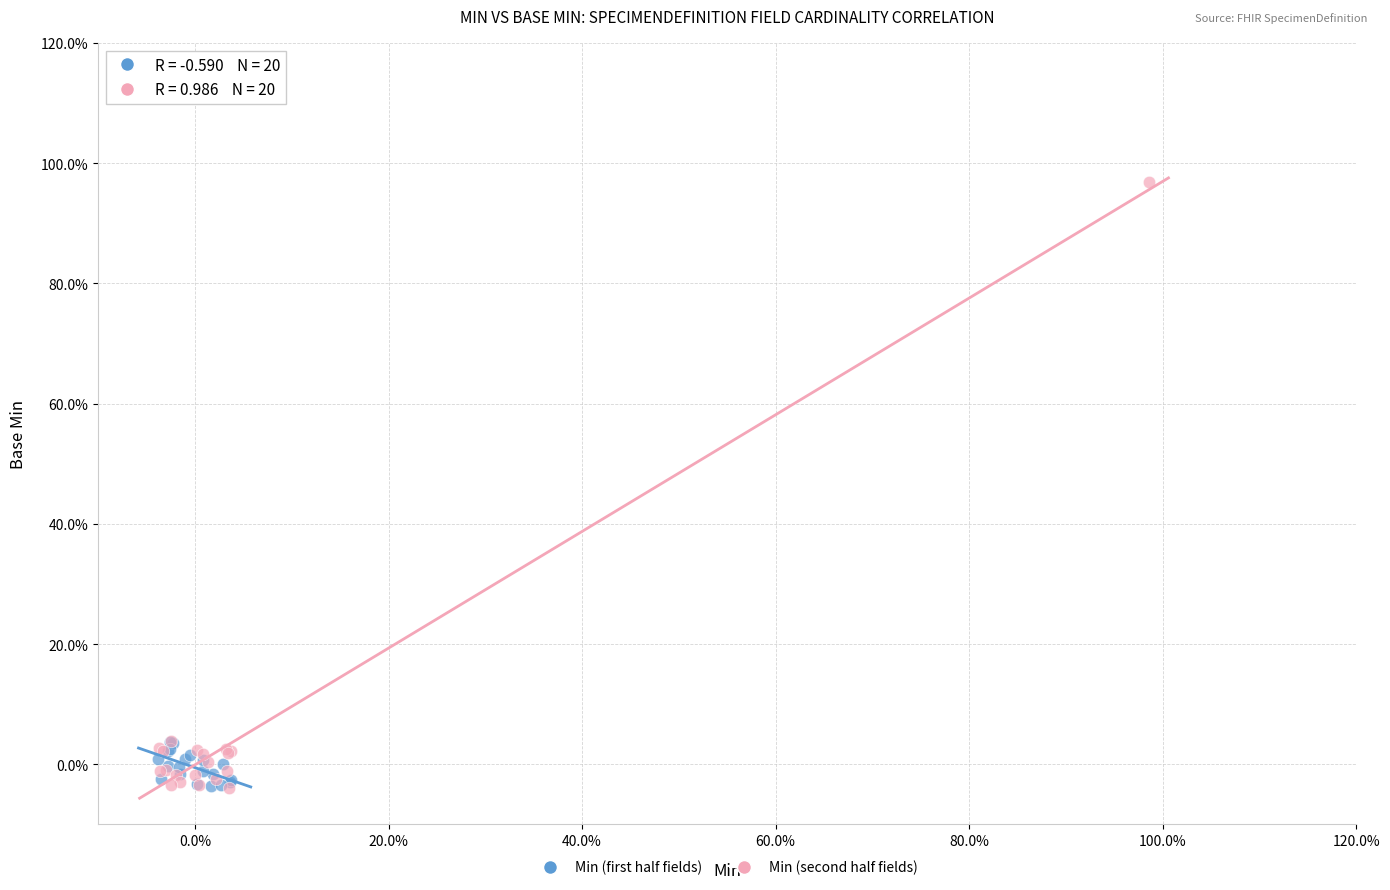

Which series contains the highest Y value?

Min (second half fields)